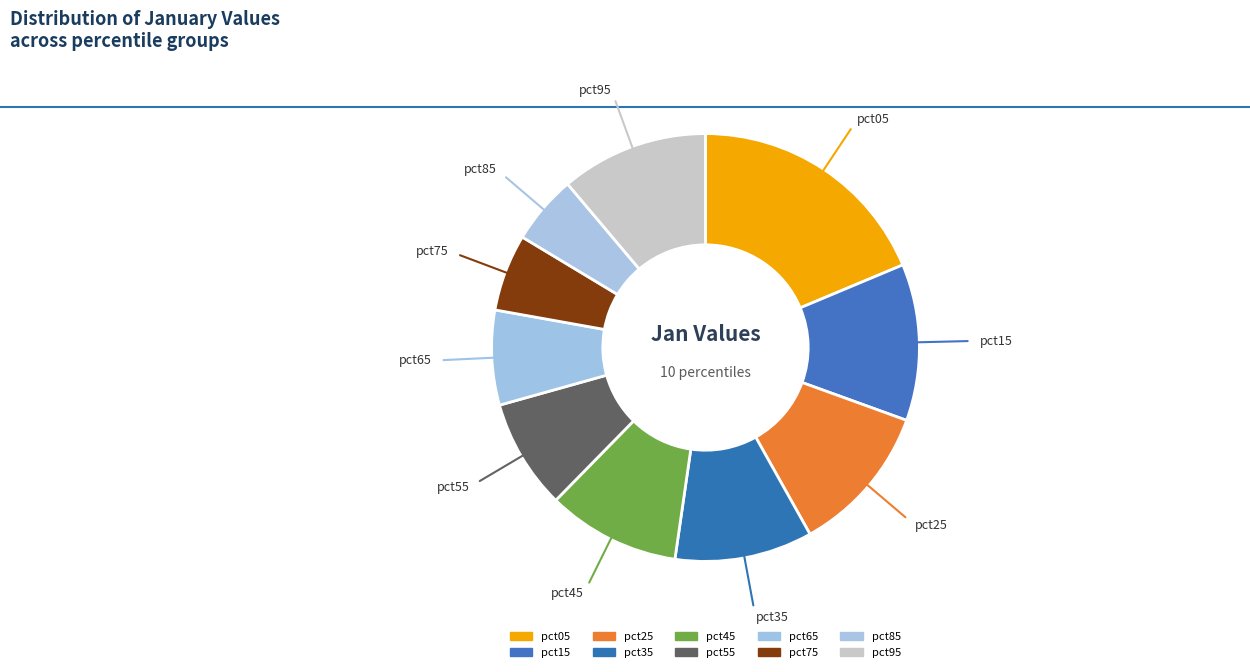

To the nearest percent, what is the average slice percentage?

10%